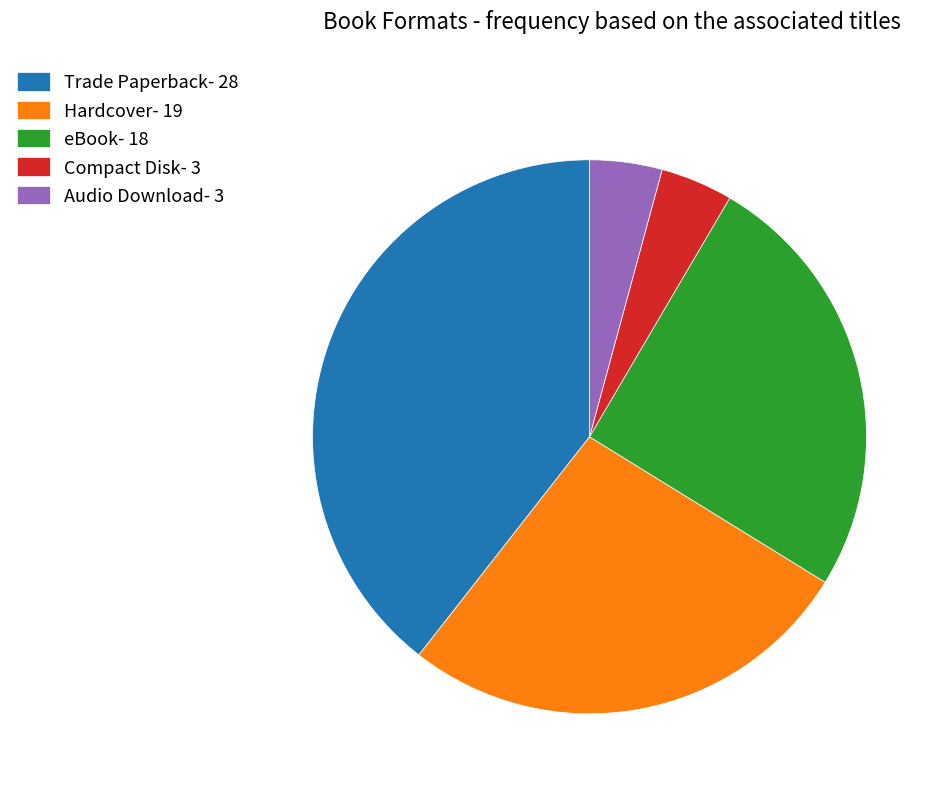

Which slice is the largest?

Trade Paperback